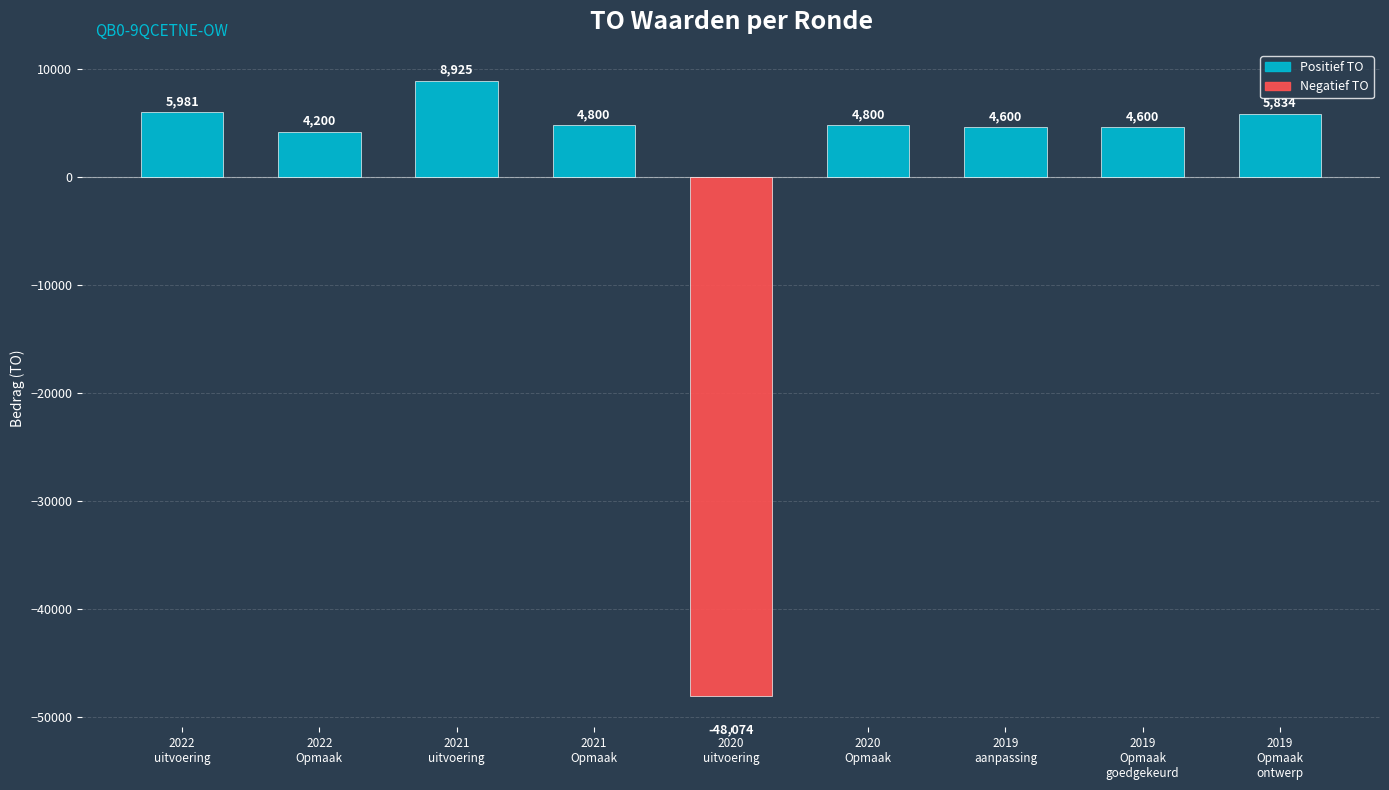

What is the change in value from 2022
uitvoering to 2021
uitvoering?

+2944